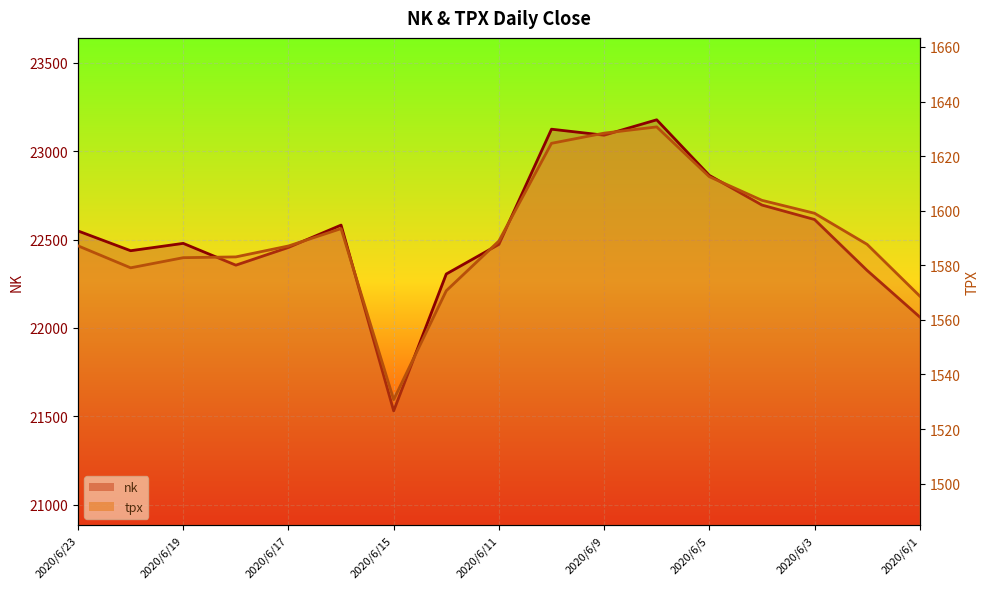

At which label is tpx closest to 1580?

2020/6/22